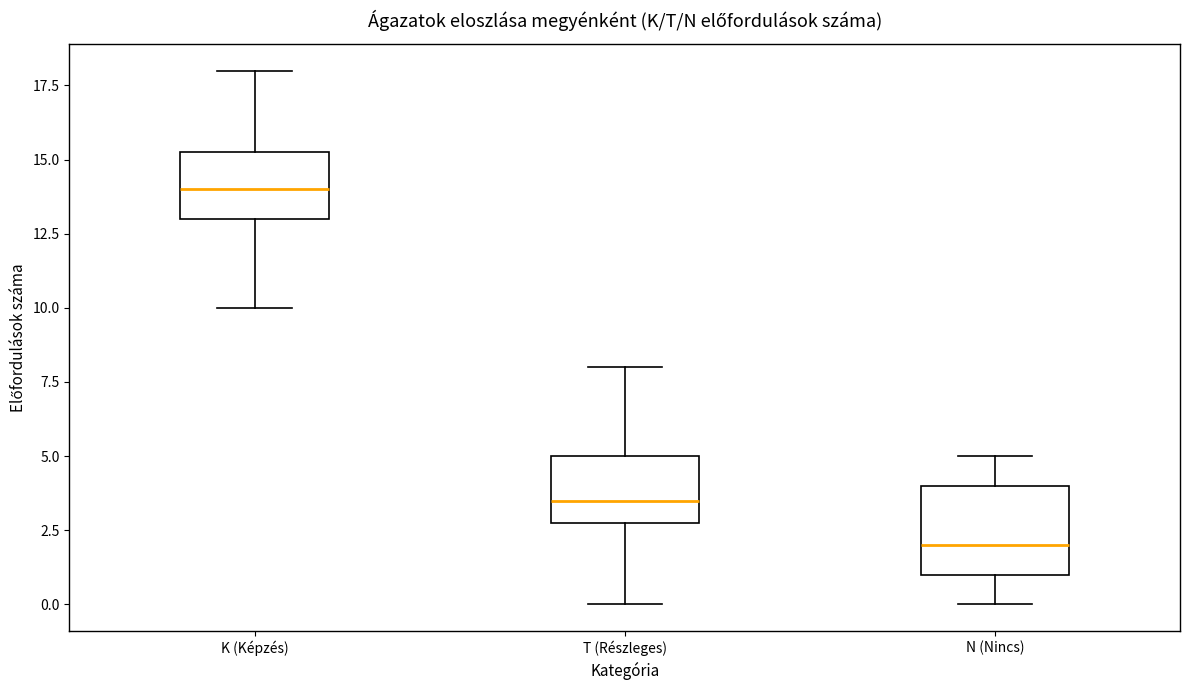

Reading left to right, read every box against the y-axis: the position of its median line, the range the box covers, and the ends of its whiskers. The values are not printed on the chart, so give them approximately, as read against the axis.

K (Képzés): median 14.0, box 13.0 to 15.5, whiskers 10.0 to 18.0
T (Részleges): median 3.5, box 3.0 to 5.0, whiskers 0.0 to 8.0
N (Nincs): median 2.0, box 1.0 to 4.0, whiskers 0.0 to 5.0